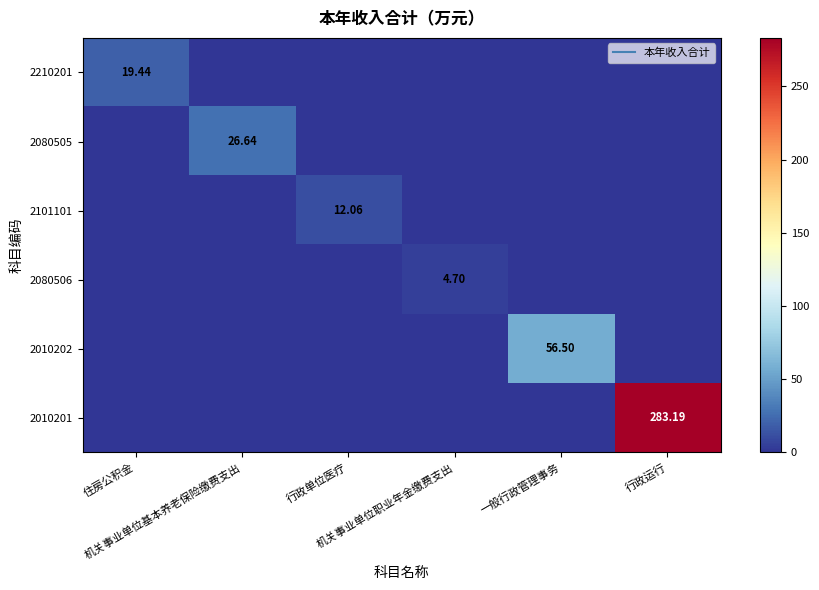

What is the difference between the maximum and minimum values in the 2010201 series?

283.2